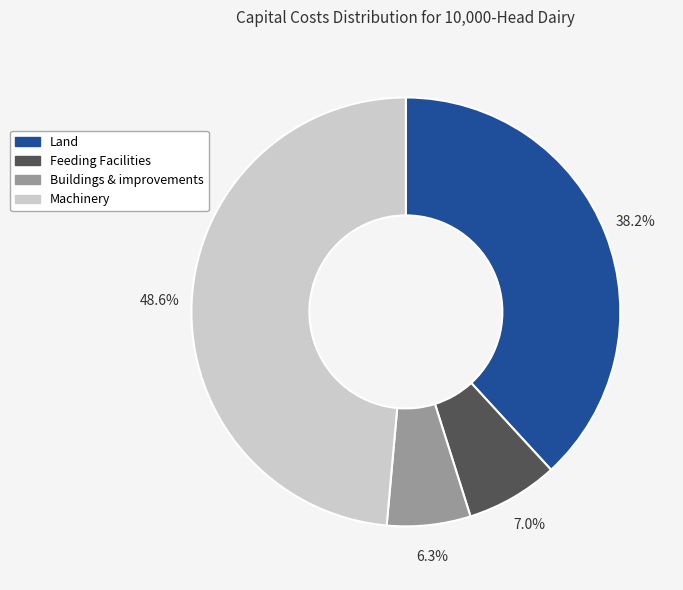

True or false: Land accounts for 26% of the total.

False